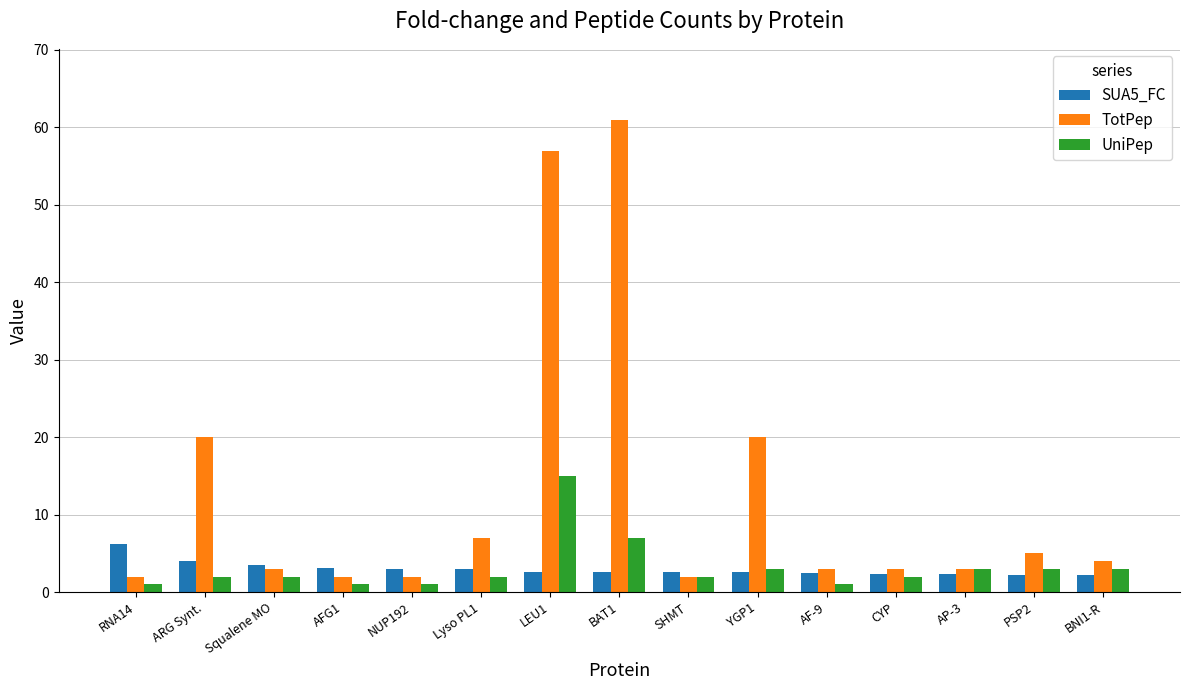

What is the total value across all series at AFG1?

6.1